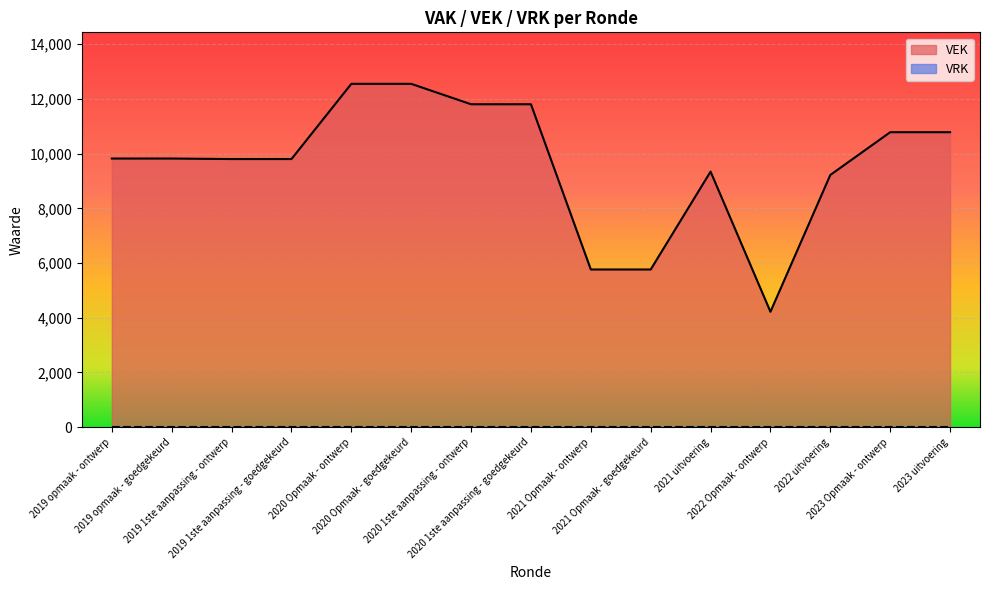

Which label corresponds to the smallest value in the chart?

2022 Opmaak - ontwerp